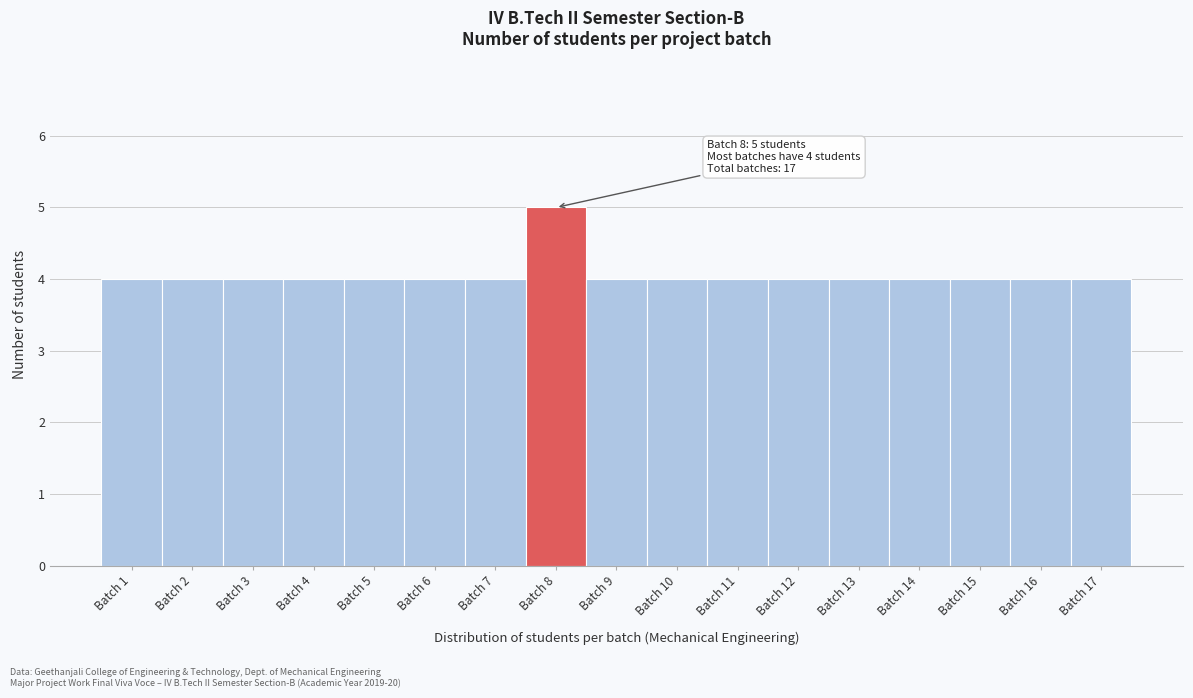

Reading left to right, what are all the values shown in this chart?

Batch 1=4	Batch 2=4	Batch 3=4	Batch 4=4	Batch 5=4	Batch 6=4	Batch 7=4	Batch 8=5	Batch 9=4	Batch 10=4	Batch 11=4	Batch 12=4	Batch 13=4	Batch 14=4	Batch 15=4	Batch 16=4	Batch 17=4